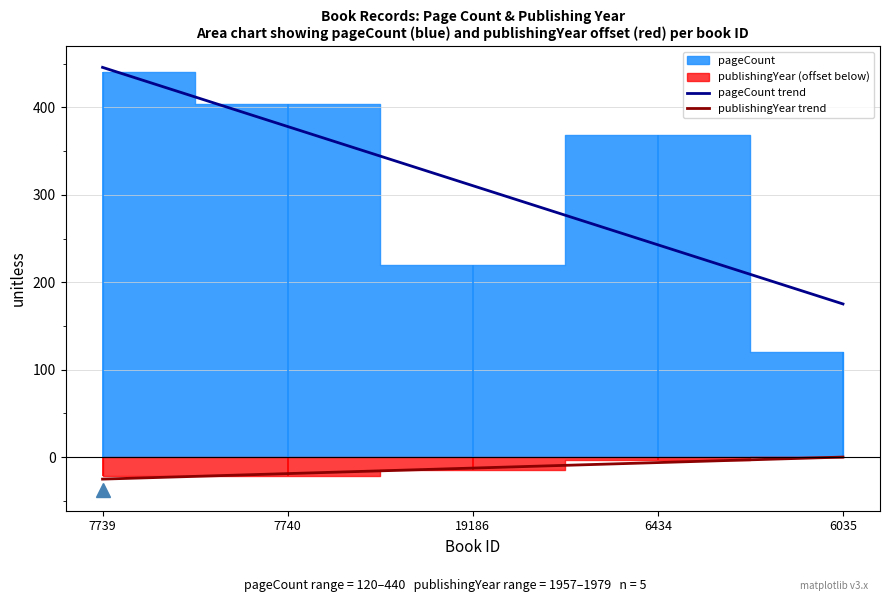

What position from the left is 7740?

2